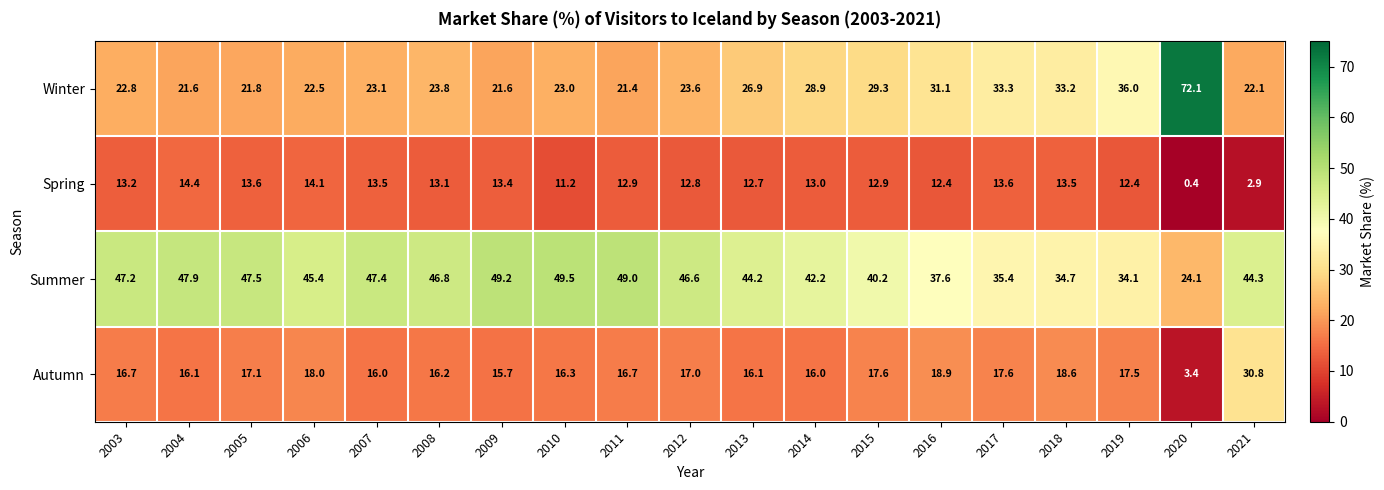

What is the approximate value of Summer at 2015?

40.2